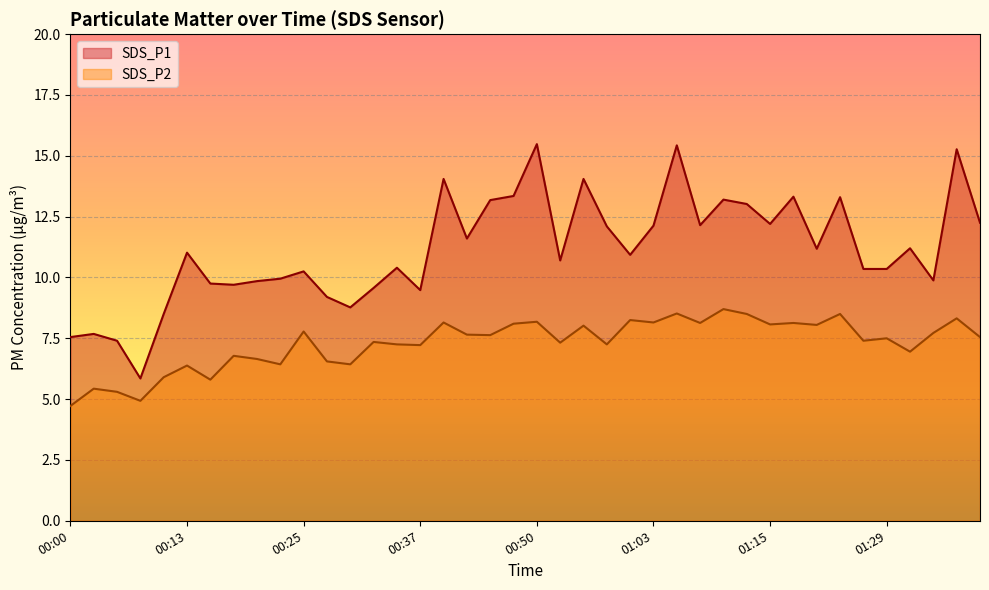

Where is the first local maximum for SDS_P1?

00:03